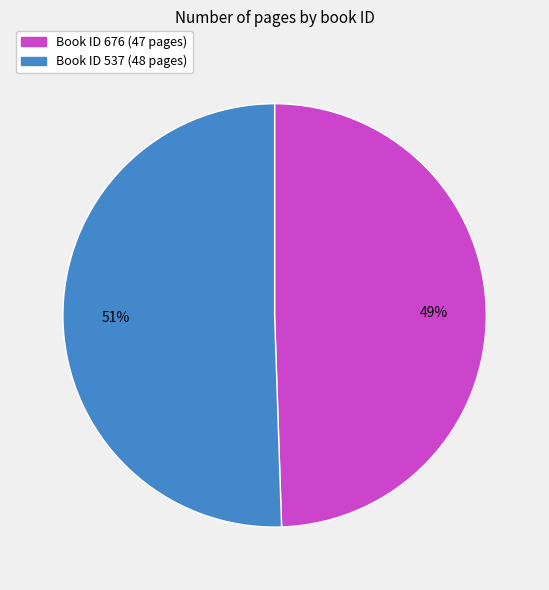

To the nearest percent, what is the average slice percentage?

50%